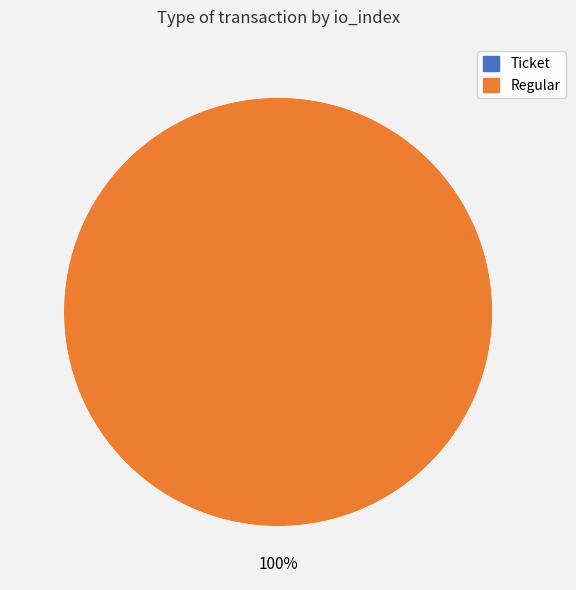

How many slices are in this pie chart?

2